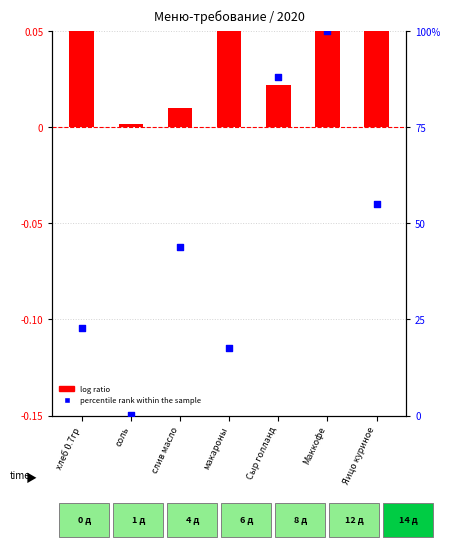

What are all the series names shown in the legend?

log ratio, percentile rank within the sample